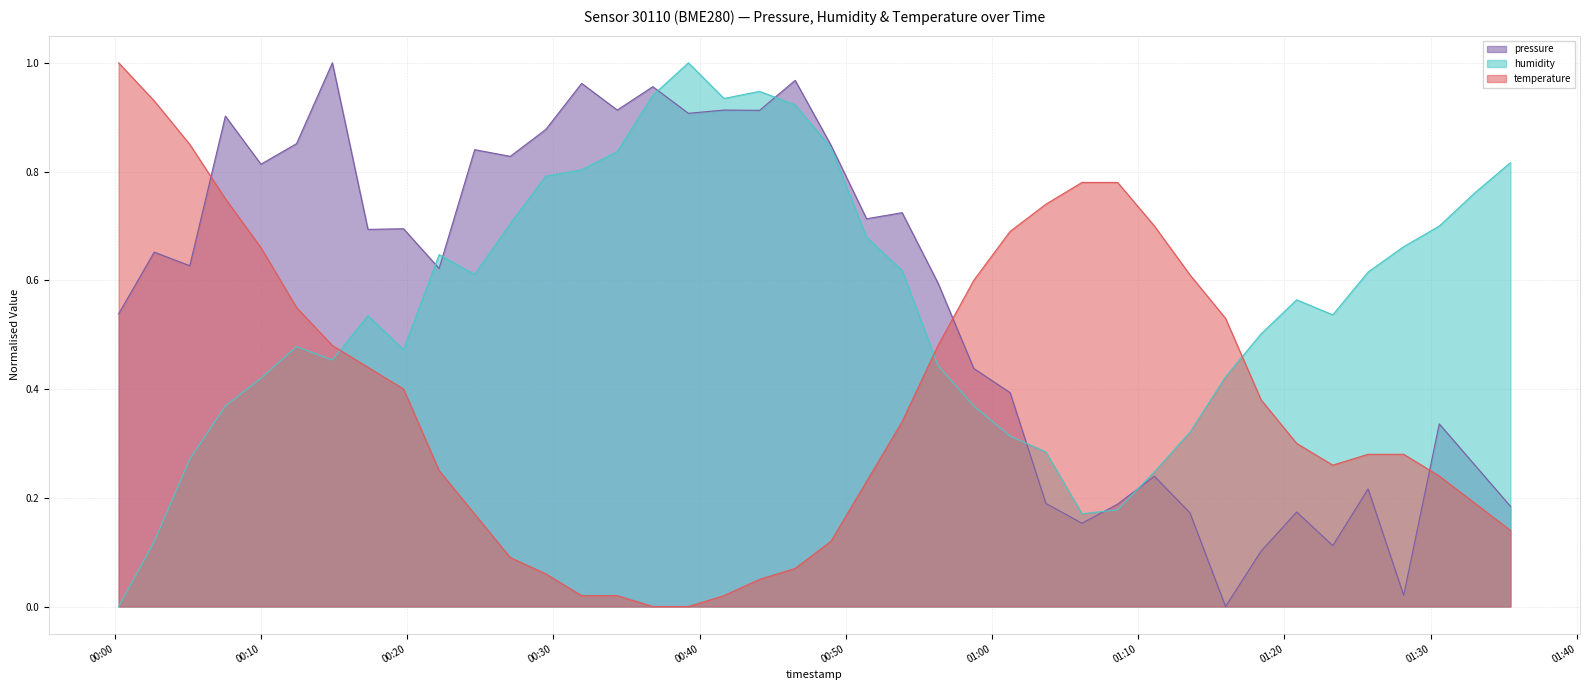

How many lines are shown in the chart?

3